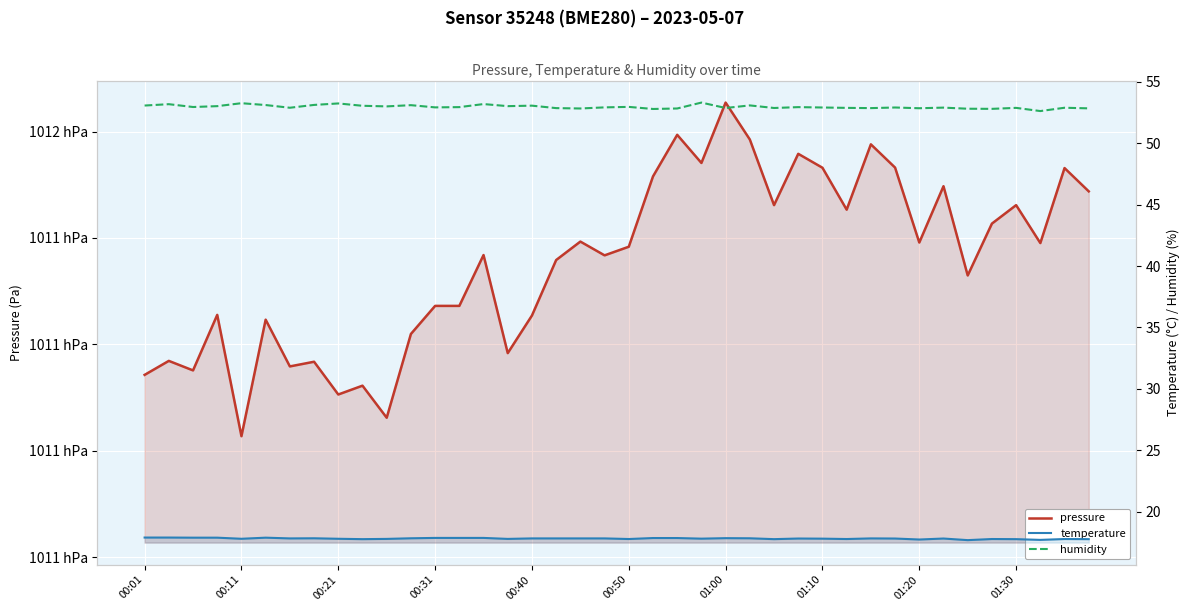

True or false: temperature and humidity intersect in this chart.

False